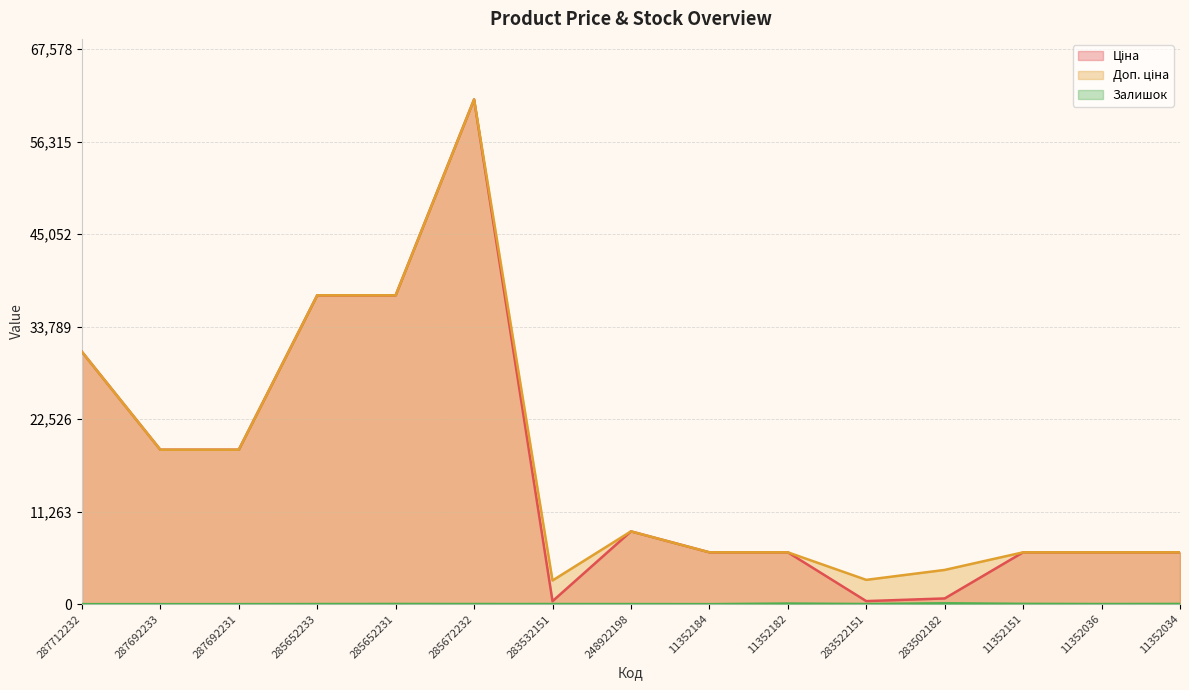

What position from the left is 285652233?

4